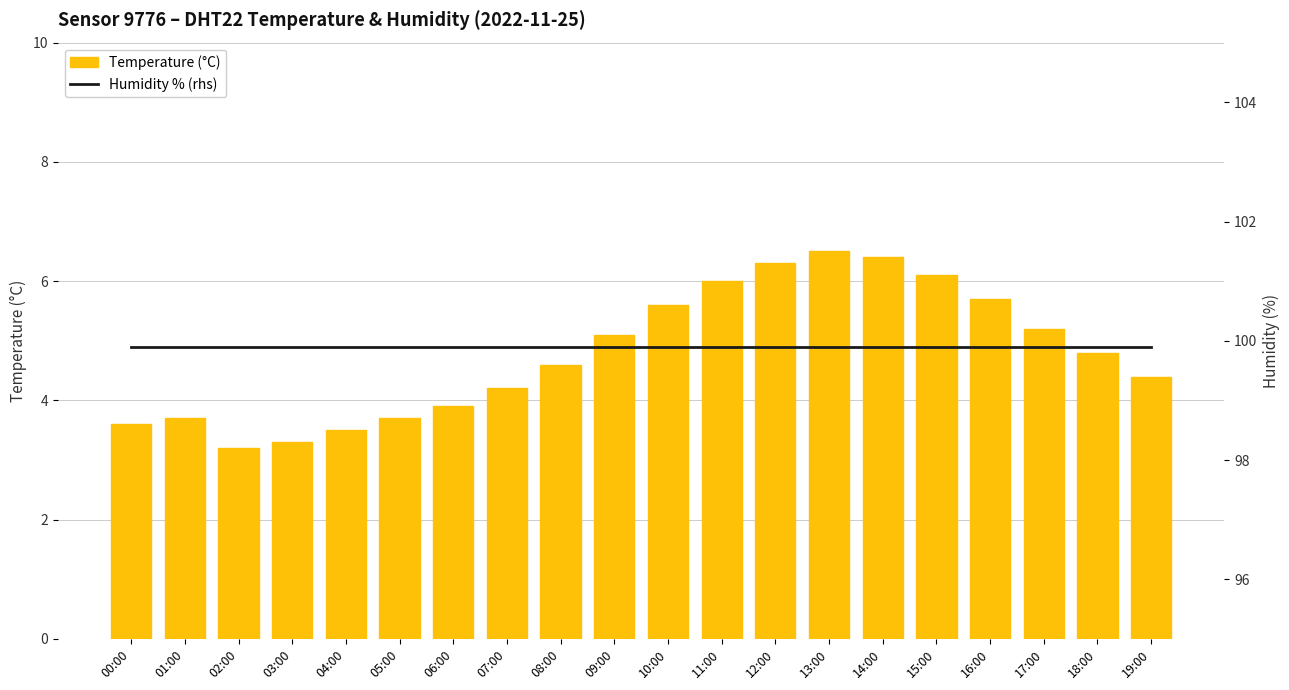

True or false: humidity has a value of 99.9 at 03:00.

True